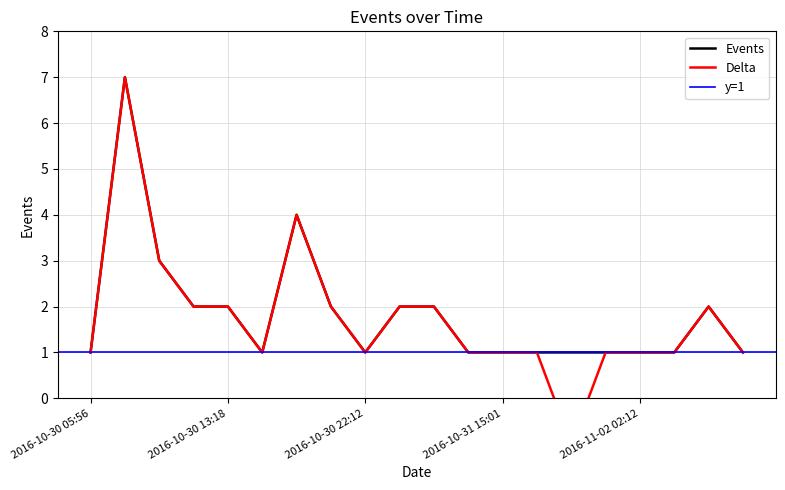

What is the maximum value shown in the chart?

7